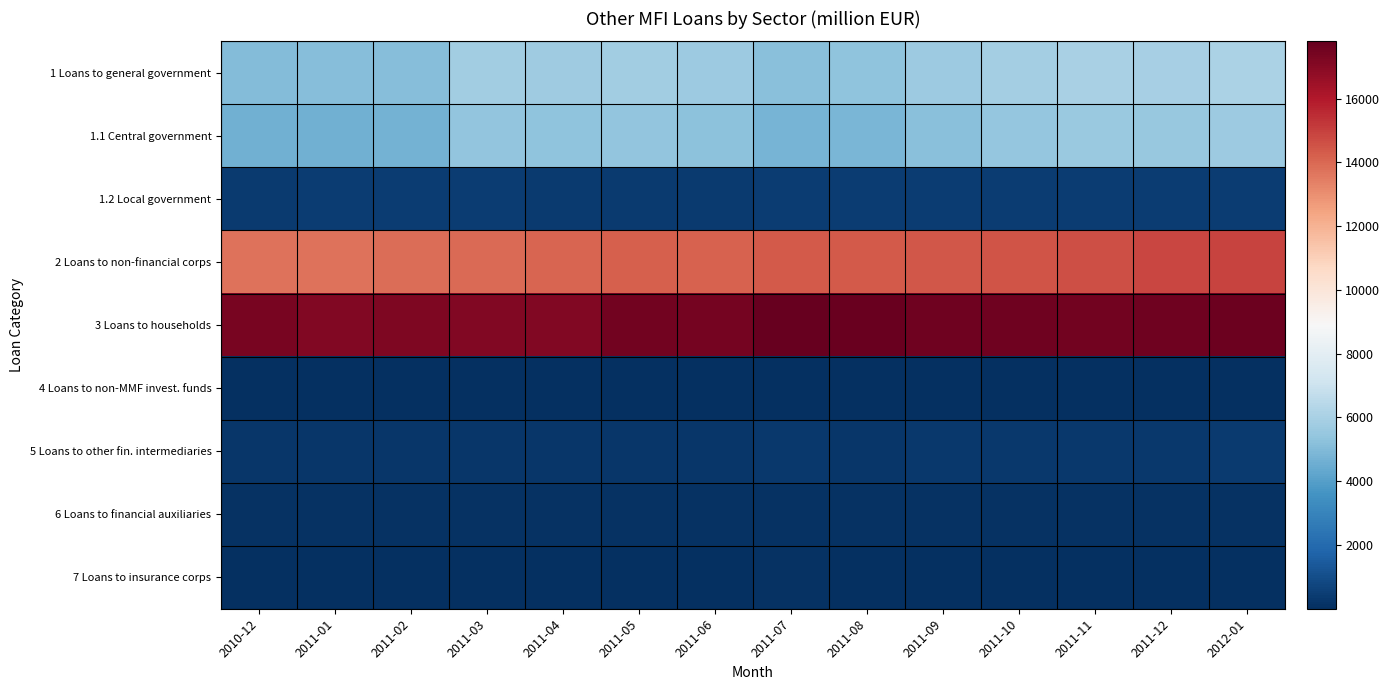

Reading left to right, what are all the values shown in this chart?

1 Loans to general government: 2010-12=5056.3	2011-01=5076.7	2011-02=5144.5	2011-03=5813.1	2011-04=5744.8	2011-05=5802.9	2011-06=5658.9	2011-07=5189.7	2011-08=5296.8	2011-09=5644.3	2011-10=5855.4	2011-11=6000.6	2011-12=5954.8	2012-01=6110.2
1.1 Central government: 2010-12=4641.2	2011-01=4647.2	2011-02=4714.1	2011-03=5384.9	2011-04=5337.0	2011-05=5394.5	2011-06=5256.4	2011-07=4766.6	2011-08=4857.8	2011-09=5211.7	2011-10=5424.9	2011-11=5576.1	2011-12=5508.5	2012-01=5686.2
1.2 Local government: 2010-12=414.9	2011-01=429.4	2011-02=430.2	2011-03=428.0	2011-04=407.6	2011-05=408.2	2011-06=402.3	2011-07=422.8	2011-08=438.6	2011-09=432.3	2011-10=430.3	2011-11=424.2	2011-12=446.0	2012-01=423.7
2 Loans to non-financial corps: 2010-12=13709.1	2011-01=13760.8	2011-02=13880.2	2011-03=13928.1	2011-04=14045.1	2011-05=14234.3	2011-06=14164.5	2011-07=14352.5	2011-08=14350.4	2011-09=14414.4	2011-10=14499.9	2011-11=14622.4	2011-12=14850.7	2012-01=14924.0
3 Loans to households: 2010-12=17368.9	2011-01=17163.4	2011-02=17200.8	2011-03=17136.7	2011-04=17102.1	2011-05=17482.8	2011-06=17436.9	2011-07=17793.0	2011-08=17663.5	2011-09=17580.0	2011-10=17568.7	2011-11=17513.9	2011-12=17548.1	2012-01=17608.1
4 Loans to non-MMF invest. funds: 2010-12=2.1	2011-01=10.1	2011-02=3.8	2011-03=6.1	2011-04=7.4	2011-05=10.0	2011-06=2.2	2011-07=12.4	2011-08=8.8	2011-09=9.9	2011-10=8.2	2011-11=4.1	2011-12=3.8	2012-01=4.5
5 Loans to other fin. intermediaries: 2010-12=273.0	2011-01=254.3	2011-02=253.2	2011-03=251.1	2011-04=257.9	2011-05=259.3	2011-06=270.2	2011-07=283.6	2011-08=273.9	2011-09=289.3	2011-10=290.0	2011-11=306.3	2011-12=333.1	2012-01=353.1
6 Loans to financial auxiliaries: 2010-12=82.6	2011-01=77.2	2011-02=88.2	2011-03=107.6	2011-04=99.2	2011-05=97.5	2011-06=102.5	2011-07=105.9	2011-08=100.4	2011-09=94.3	2011-10=86.7	2011-11=85.2	2011-12=89.1	2012-01=80.3
7 Loans to insurance corps: 2010-12=64.7	2011-01=55.3	2011-02=51.2	2011-03=29.2	2011-04=21.1	2011-05=5.7	2011-06=4.5	2011-07=77.3	2011-08=62.6	2011-09=45.1	2011-10=36.3	2011-11=40.3	2011-12=6.6	2012-01=19.5